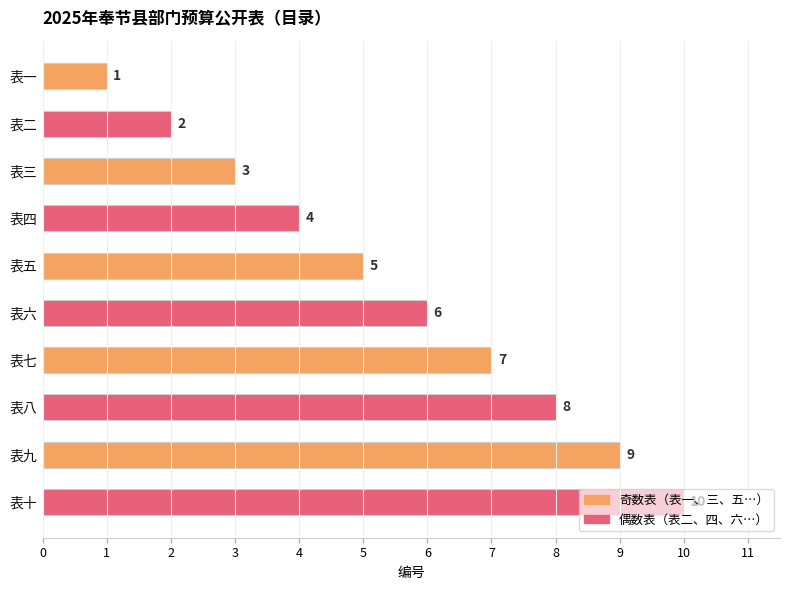

How many values are between 3 and 8?

6